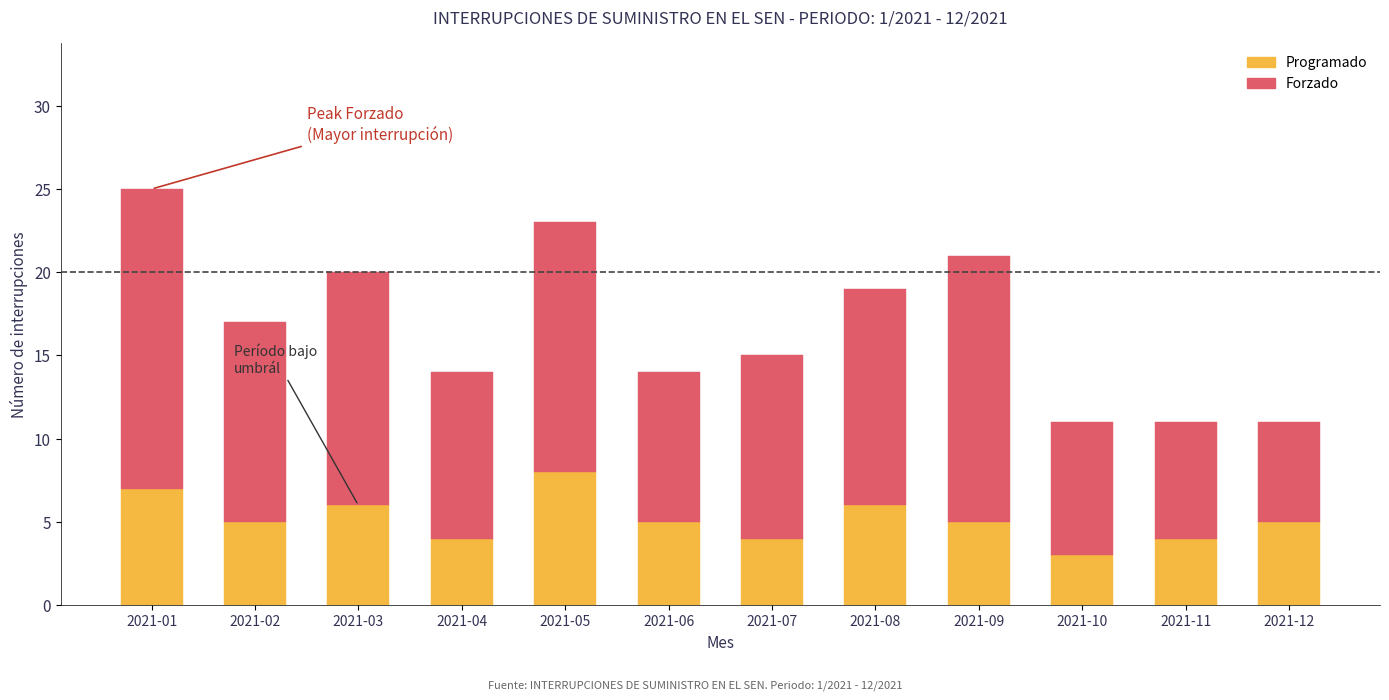

The Programado series shows 6 at 2021-08. True or false?

True